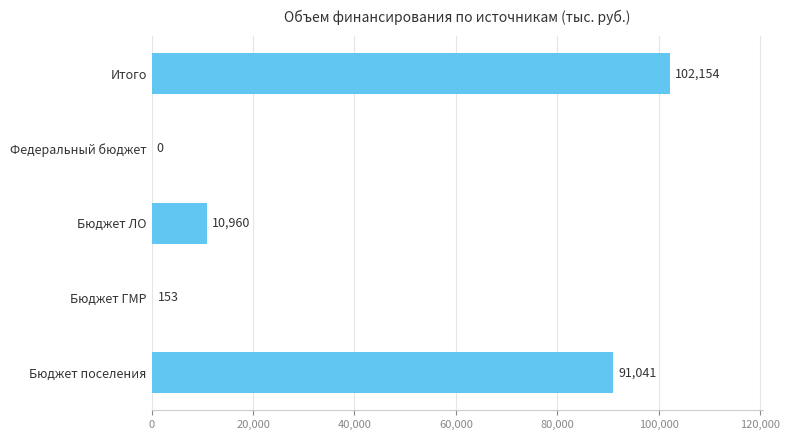

The chart shows a value of 0.0 at Федеральный бюджет. True or false?

True